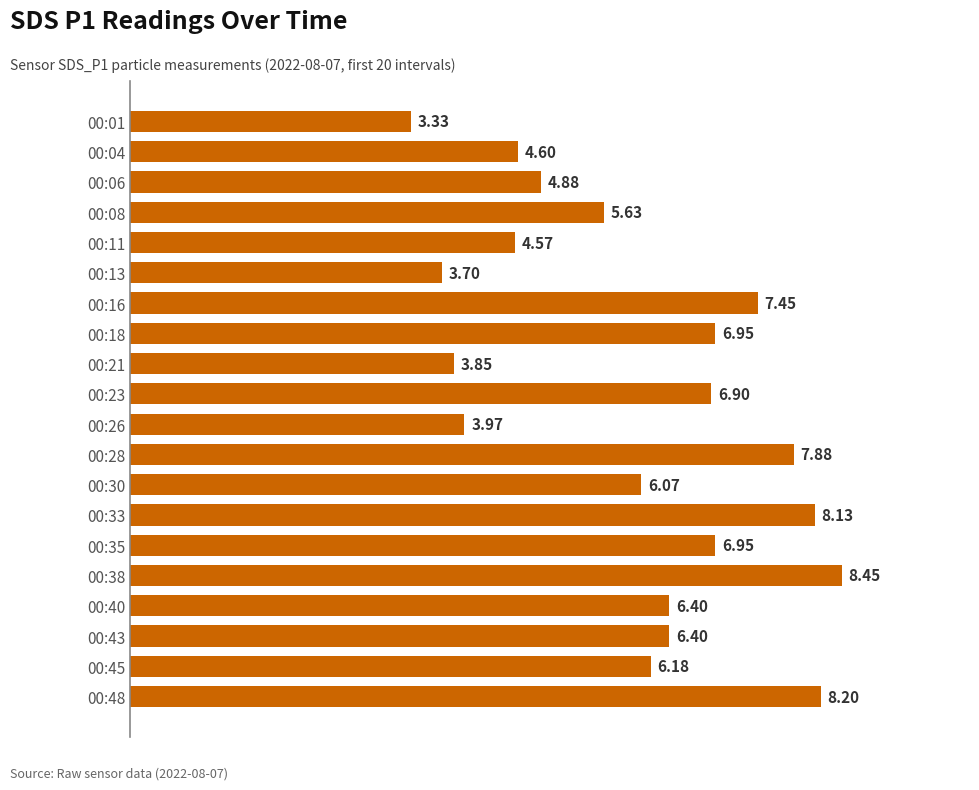

What is the sum of the values at 00:43 and 00:18?

13.4